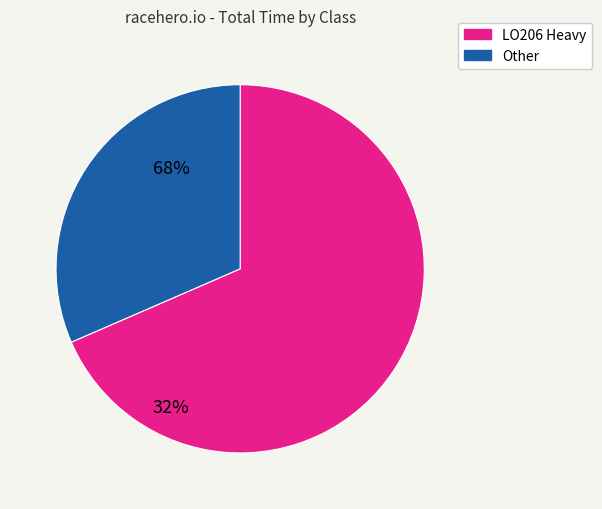

Do LO206 Heavy and Other together represent more than half of the pie?

Yes